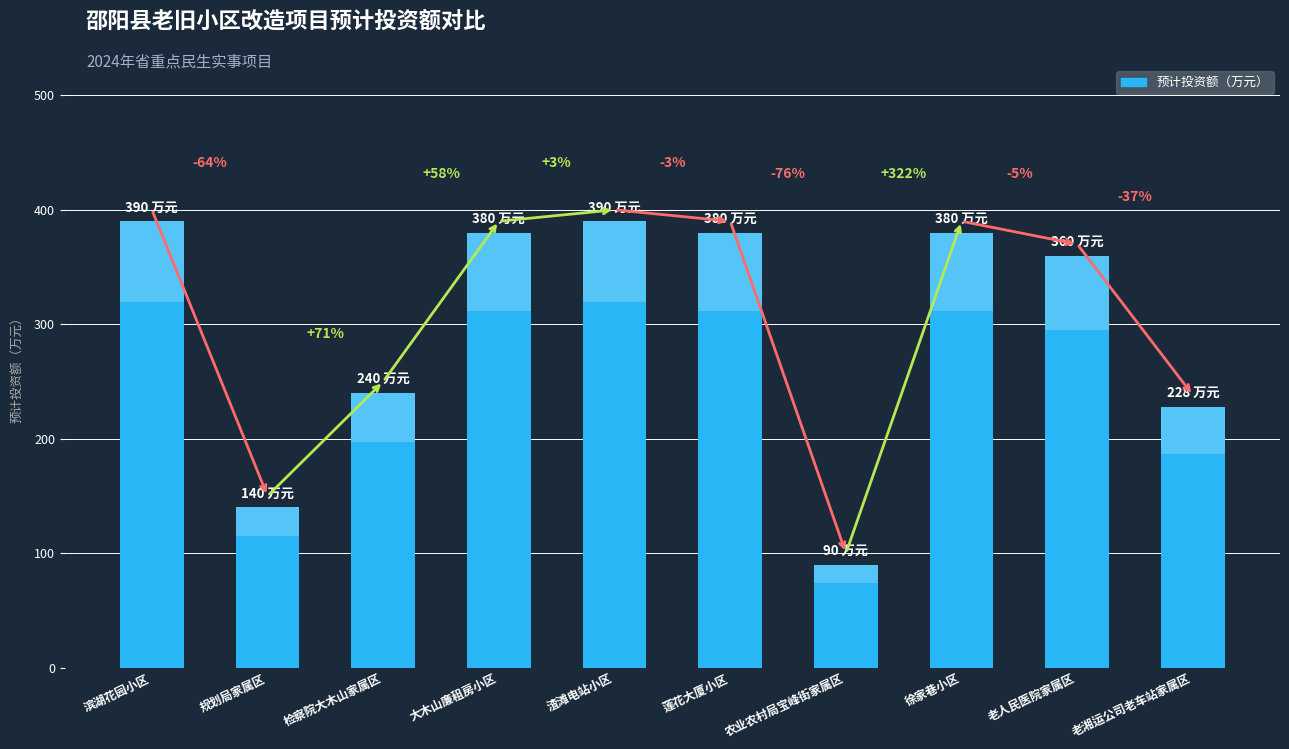

Which has a higher value, 大木山廉租房小区 or 农业农村局宝峰街家属区?

大木山廉租房小区